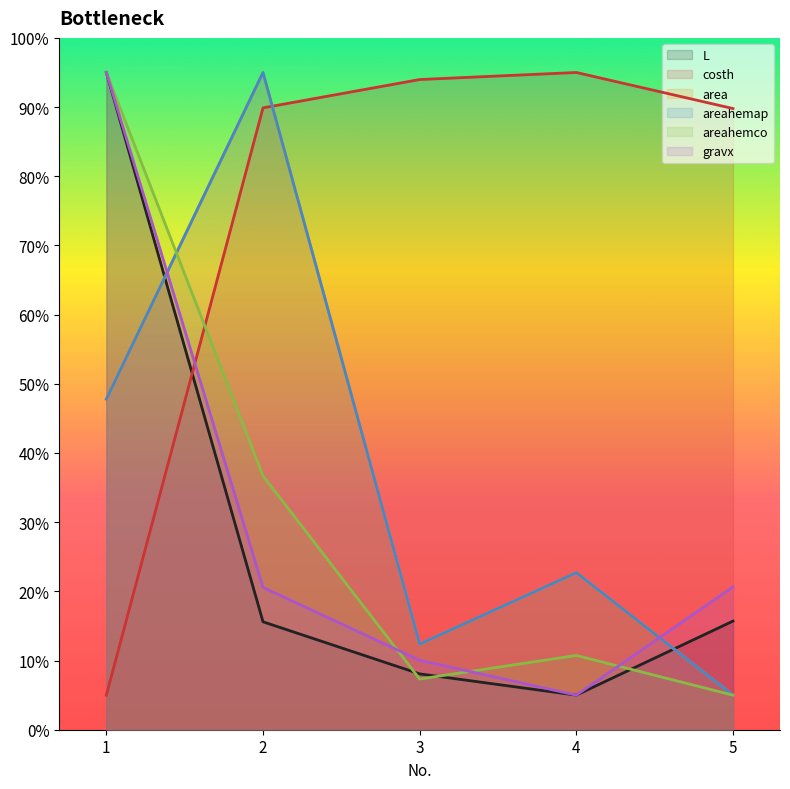

What is the value of the L point at the 4th from the left?

5.0